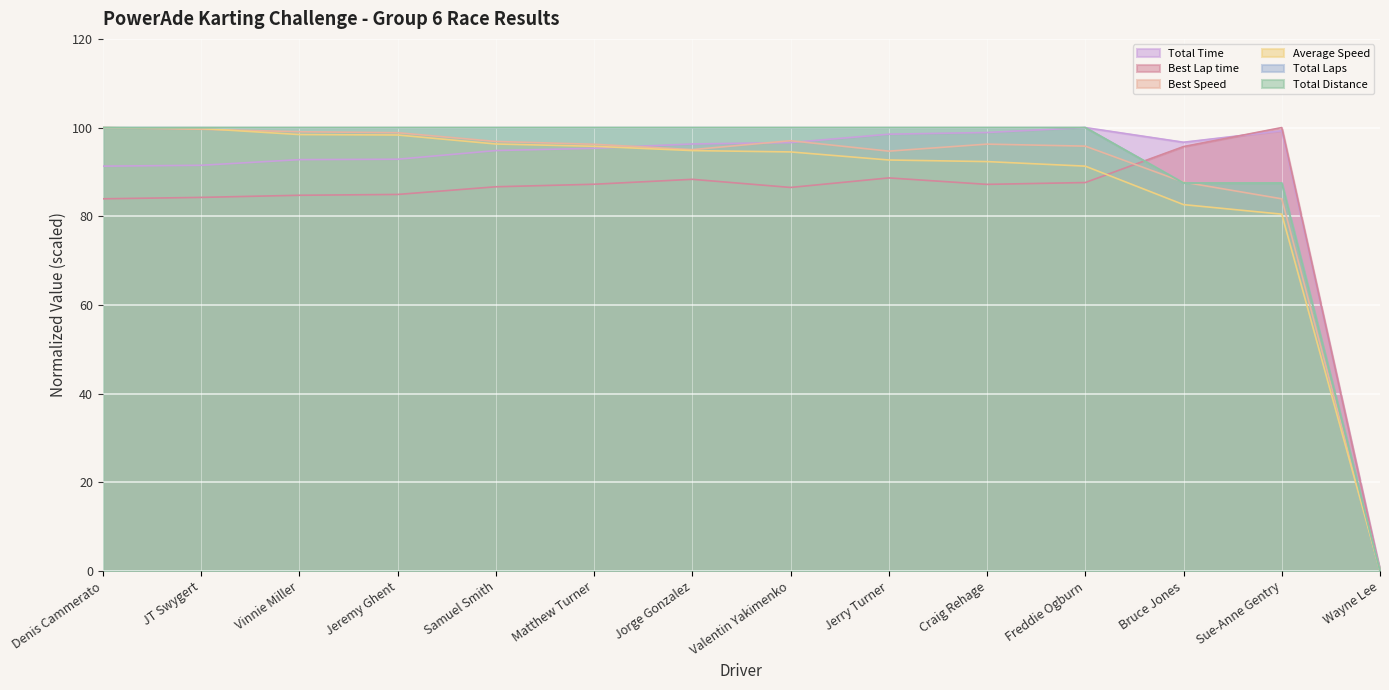

The value of Best Speed at JT Swygert is 99.6. True or false?

True